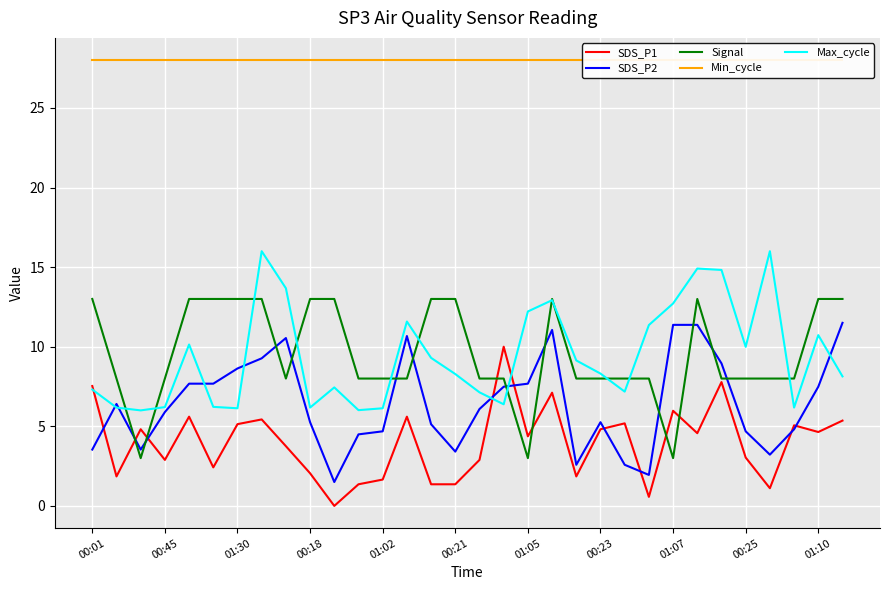

What is the highest value of the SDS_P2 series?

11.5